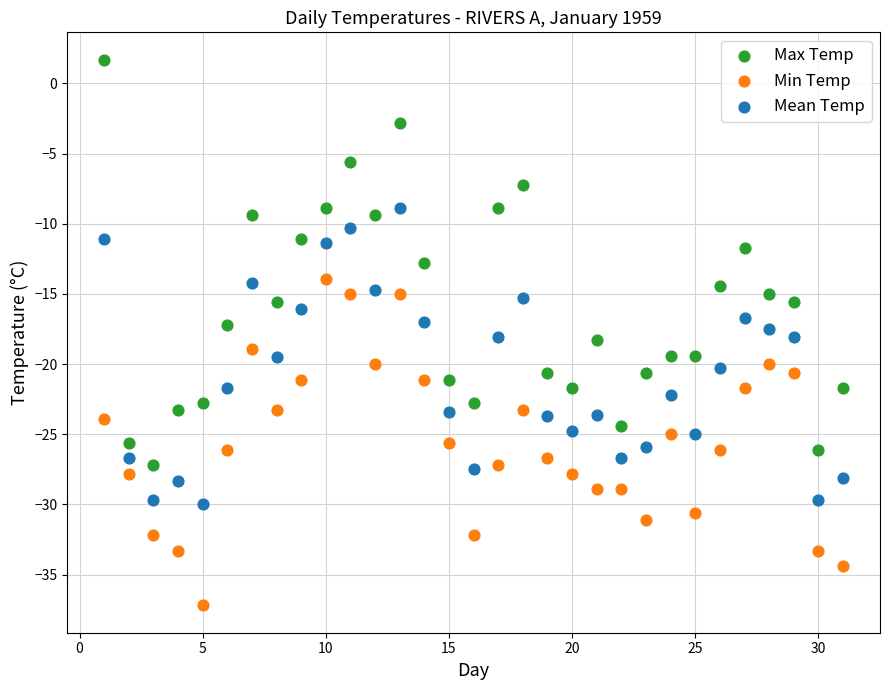

Which series reaches the maximum Y coordinate?

Max Temp